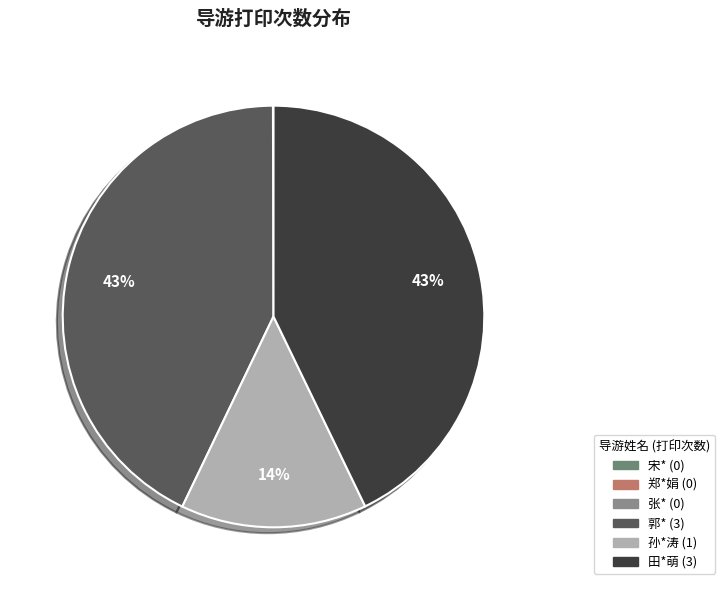

To the nearest percent, what percentage of the pie is 郭*?

43%